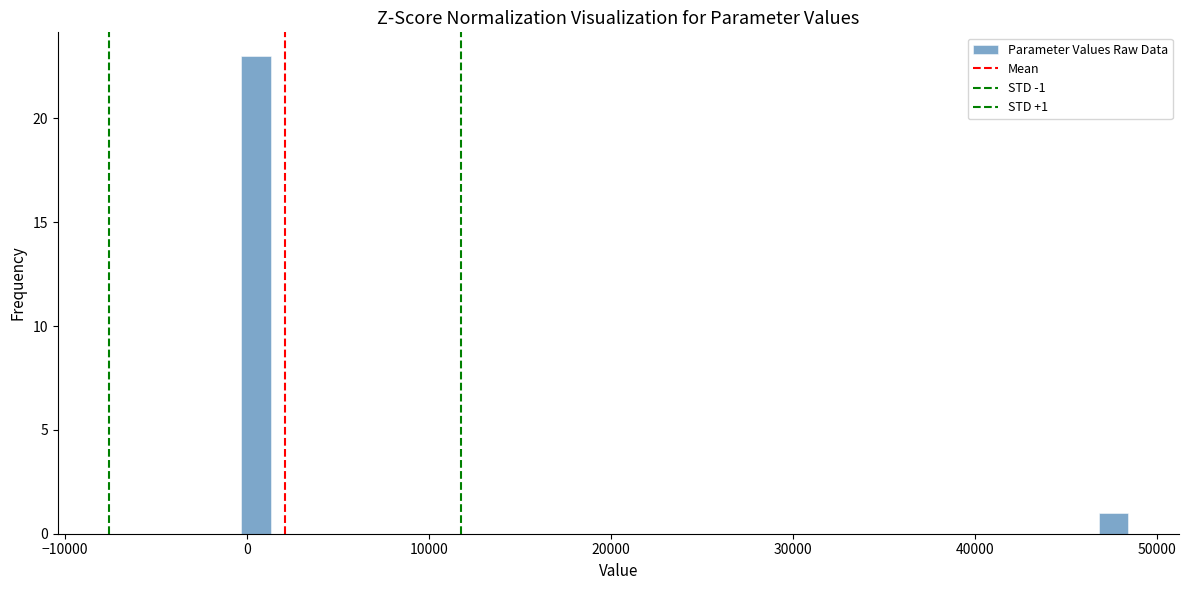

Around what value on the x-axis is the tallest bar? Give the approximate position of its centre, as read against the axis.

0